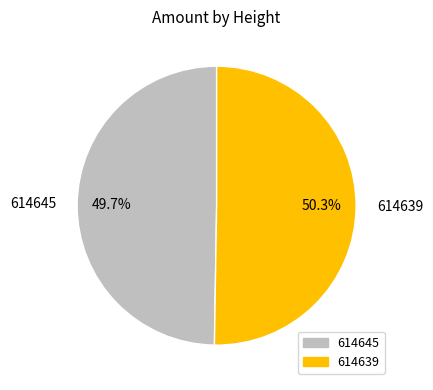

The 614645 slice represents 50% of the pie. True or false?

True